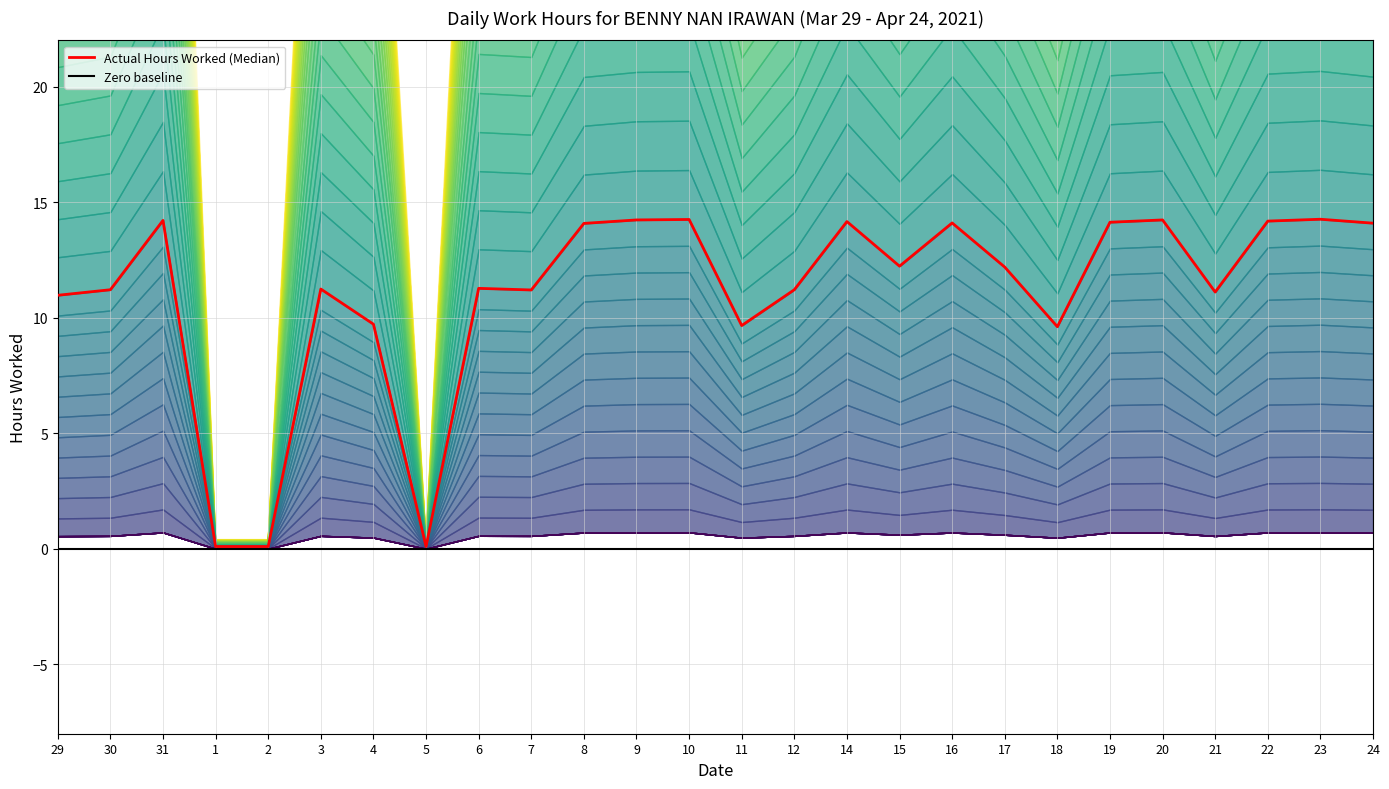

What is the value of the 12th point from the left?

14.2